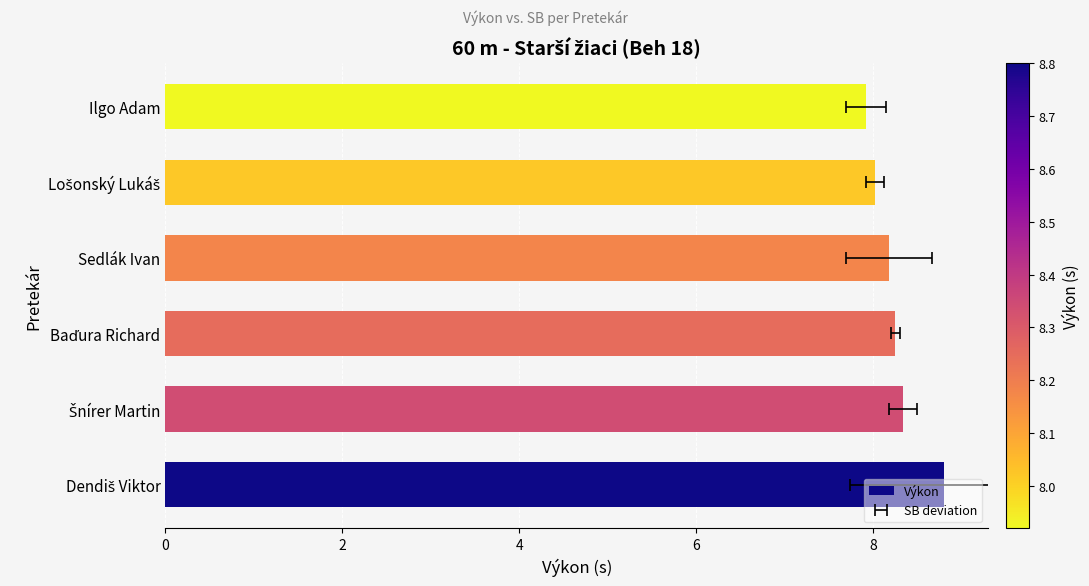

What is the sum of the values at Sedlák Ivan and Šnírer Martin?

16.5